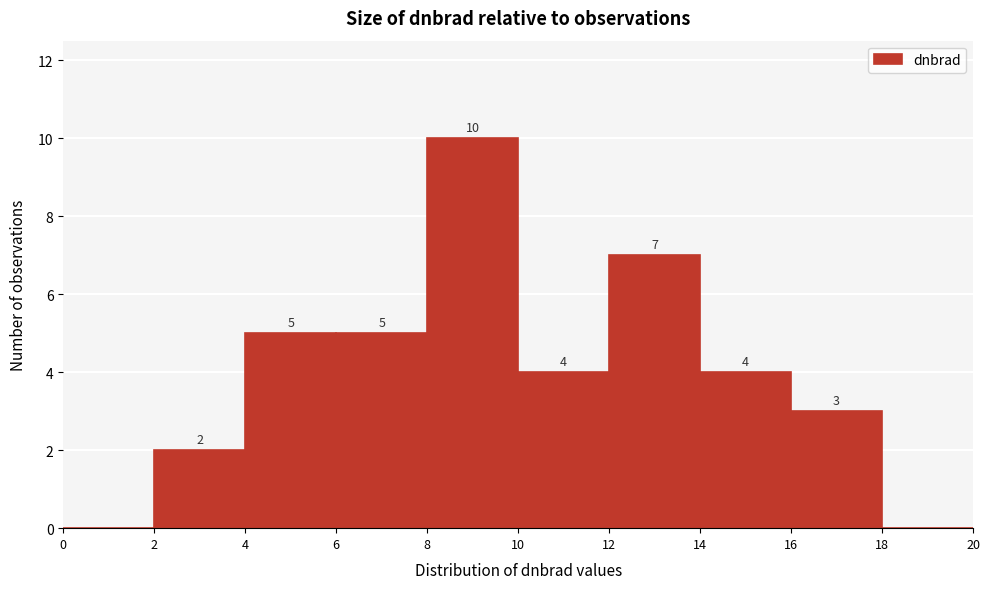

Over which range of the x-axis is the bar tallest?

8 to 10